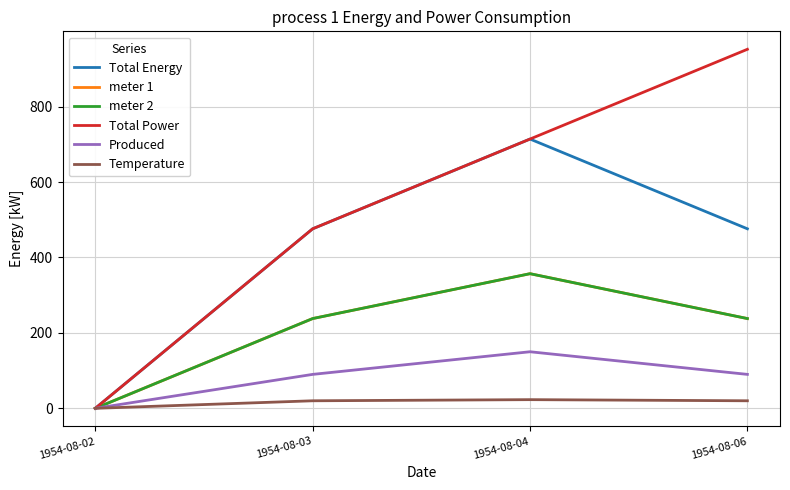

Which category has the highest value across all series?

1954-08-06